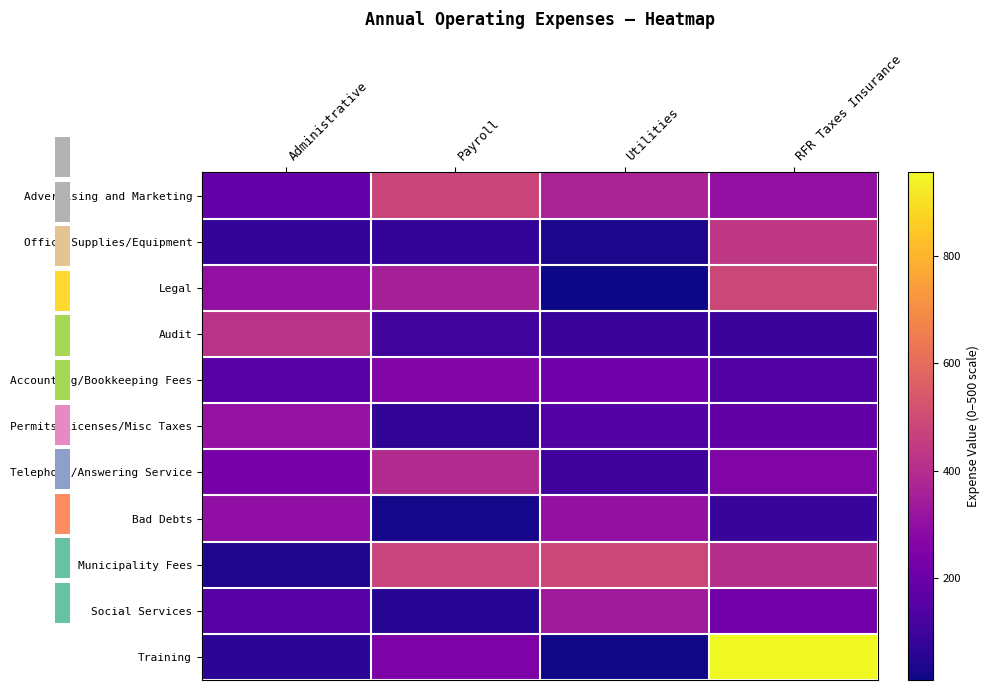

At how many categories does at least one series exceed 19?

4